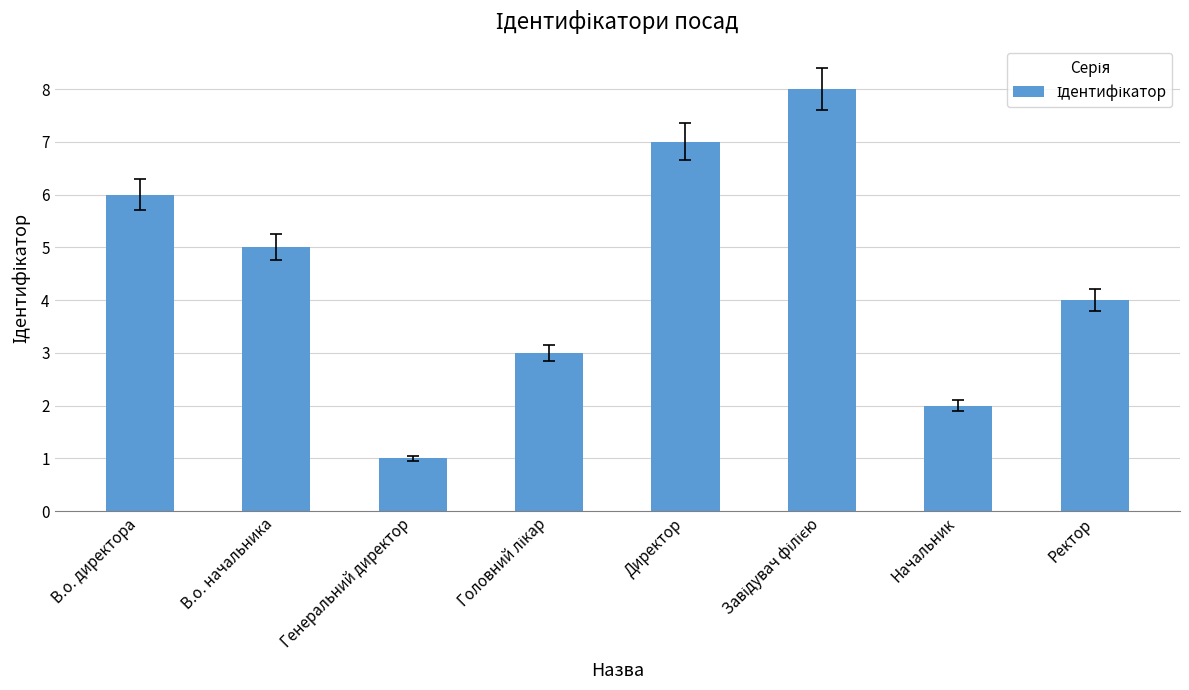

The chart shows a value of 2 at Ректор. True or false?

False